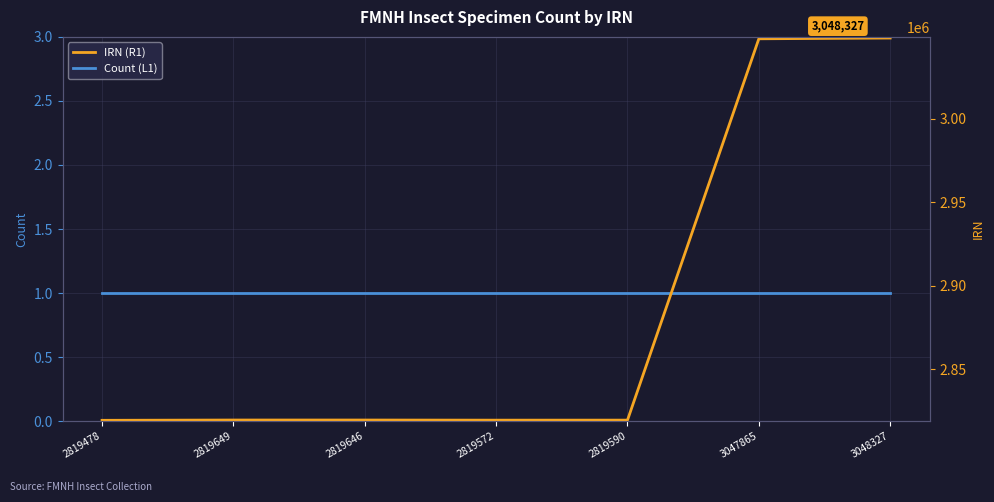

Which series has the largest total across all categories?

IRN (R1)